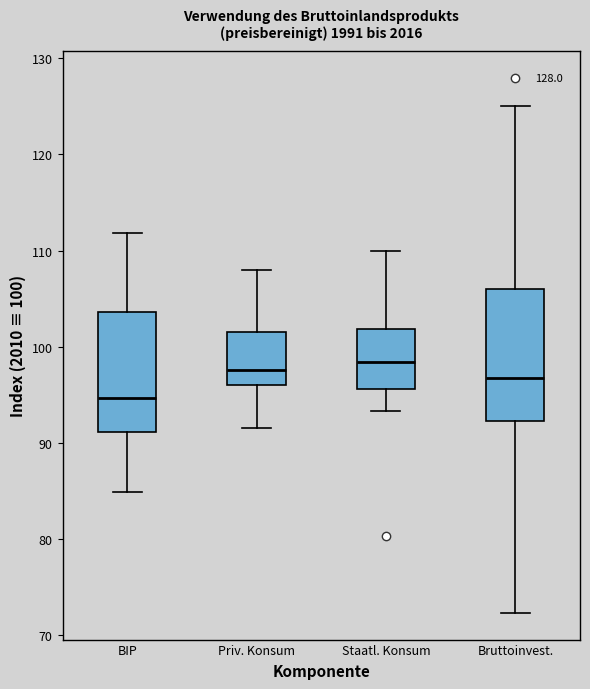

Reading left to right, read every box against the y-axis: the position of its median line, the range the box covers, and the ends of its whiskers. The values are not printed on the chart, so give them approximately, as read against the axis.

BIP: median 95, box 91 to 104, whiskers 85 to 112
Priv. Konsum: median 98, box 96 to 102, whiskers 92 to 108
Staatl. Konsum: median 98, box 96 to 102, whiskers 93 to 110
Bruttoinvest.: median 97, box 92 to 106, whiskers 72 to 125